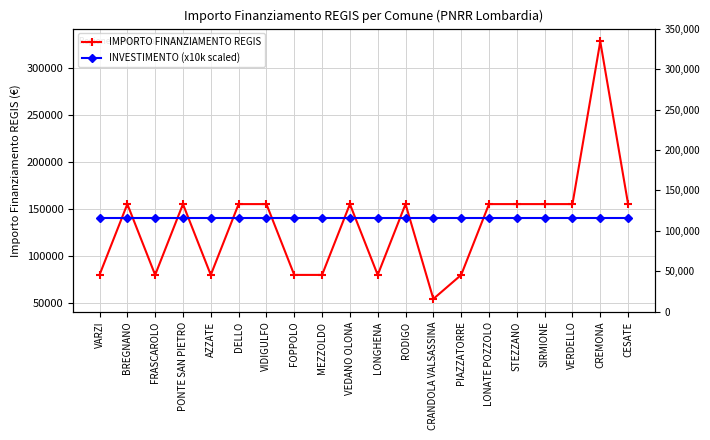

At which category does the chart reach its minimum across all series?

CRANDOLA VALSASSINA